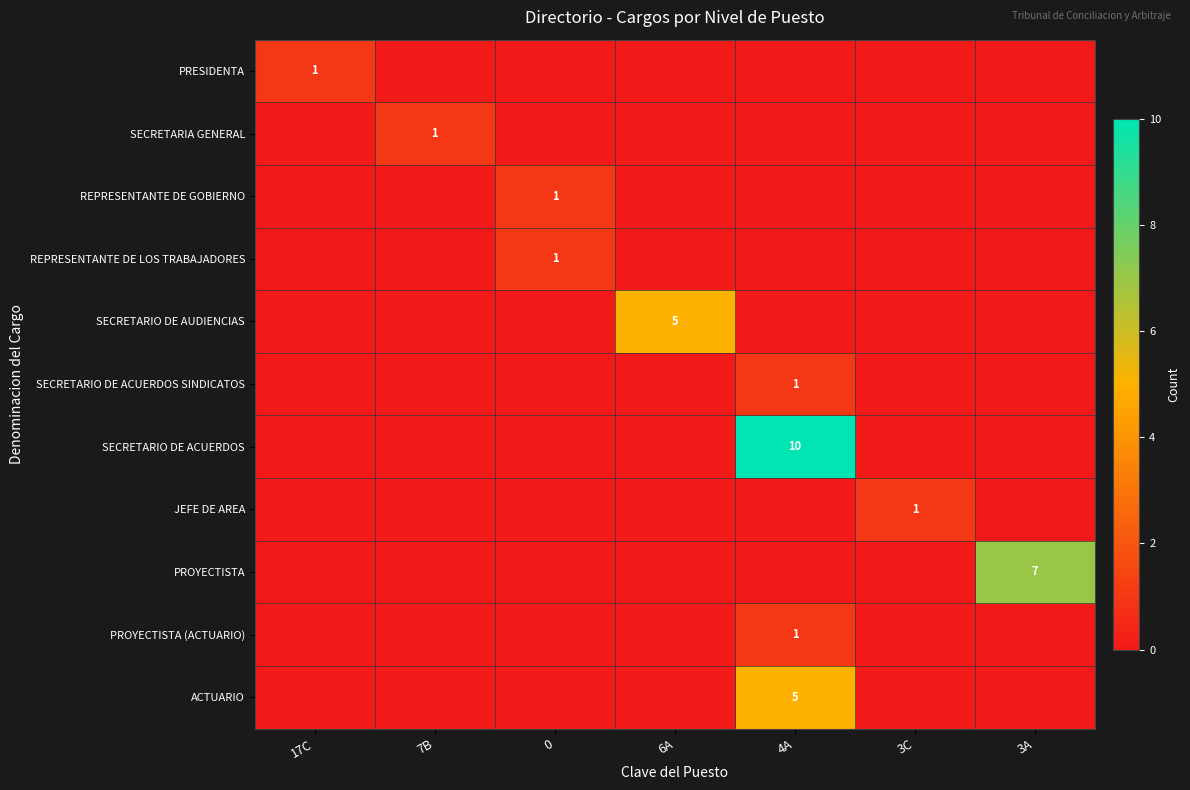

What is the highest value of the SECRETARIO DE ACUERDOS series?

10